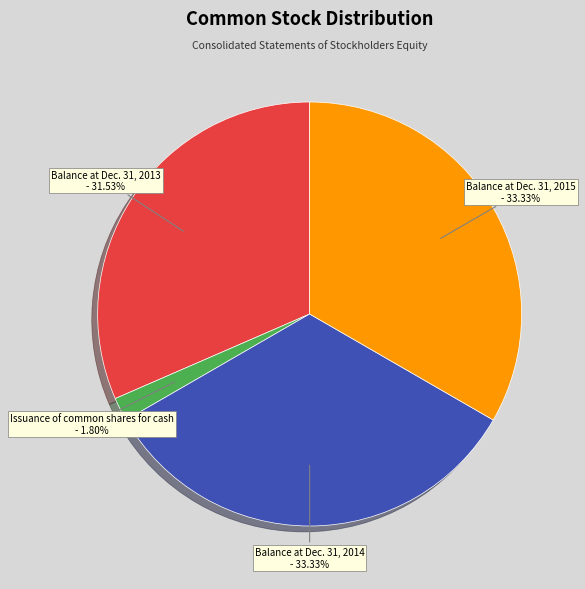

To the nearest percent, what percentage of the pie is Balance at Dec. 31, 2013?

32%